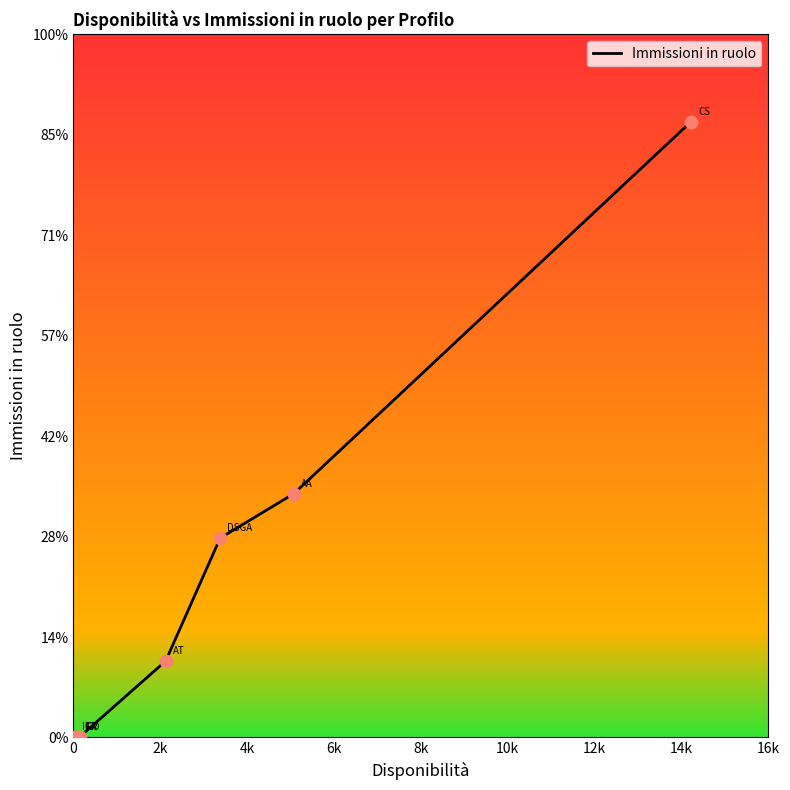

Is this an area chart (filled region under the line)?

No